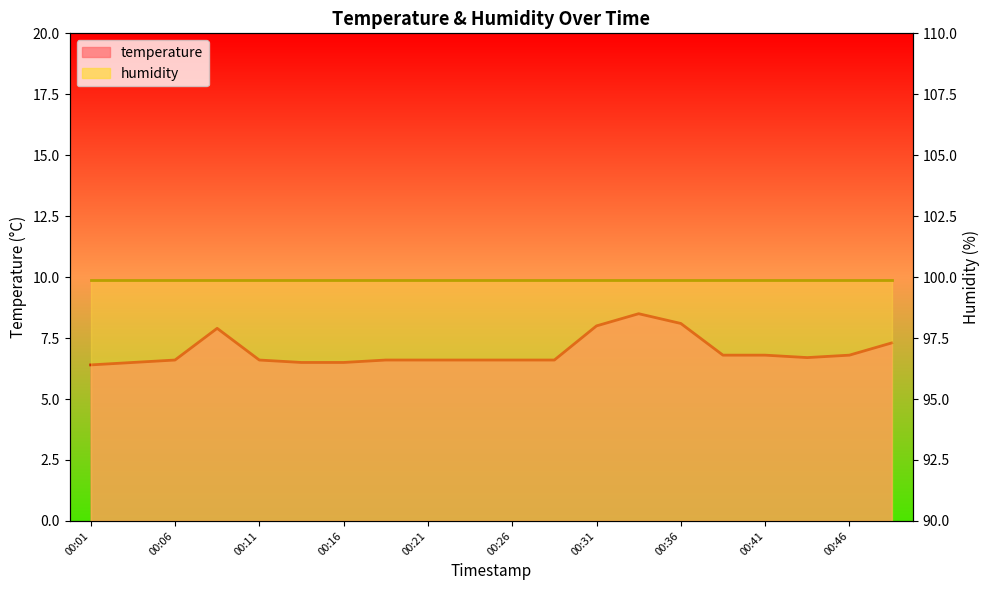

What is the value of the 15th point from the left?

8.1